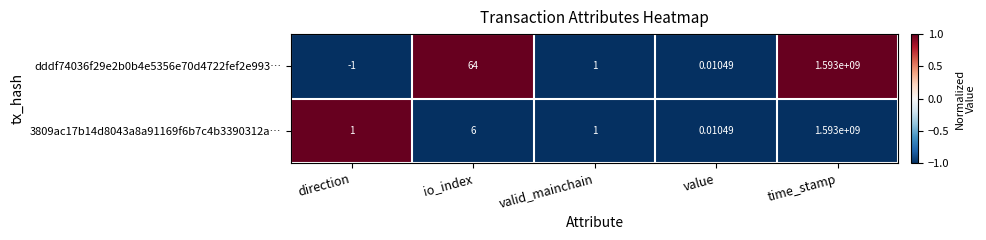

At how many categories does at least one series exceed 0?

5